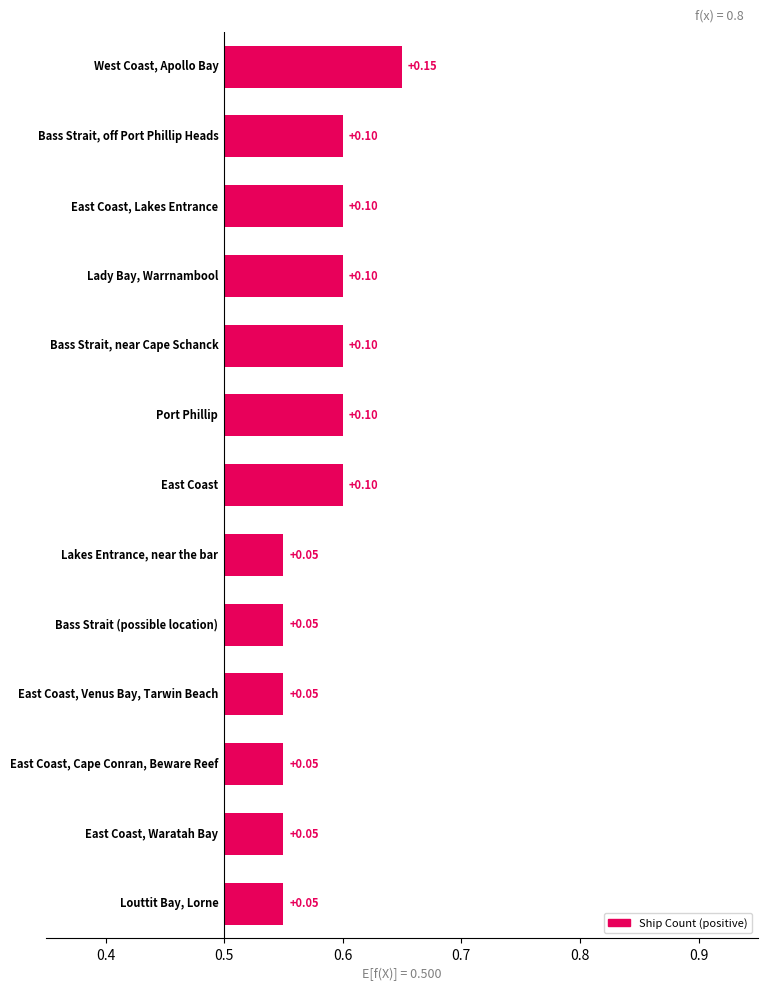

Read the value at East Coast, Venus Bay, Tarwin Beach.

1